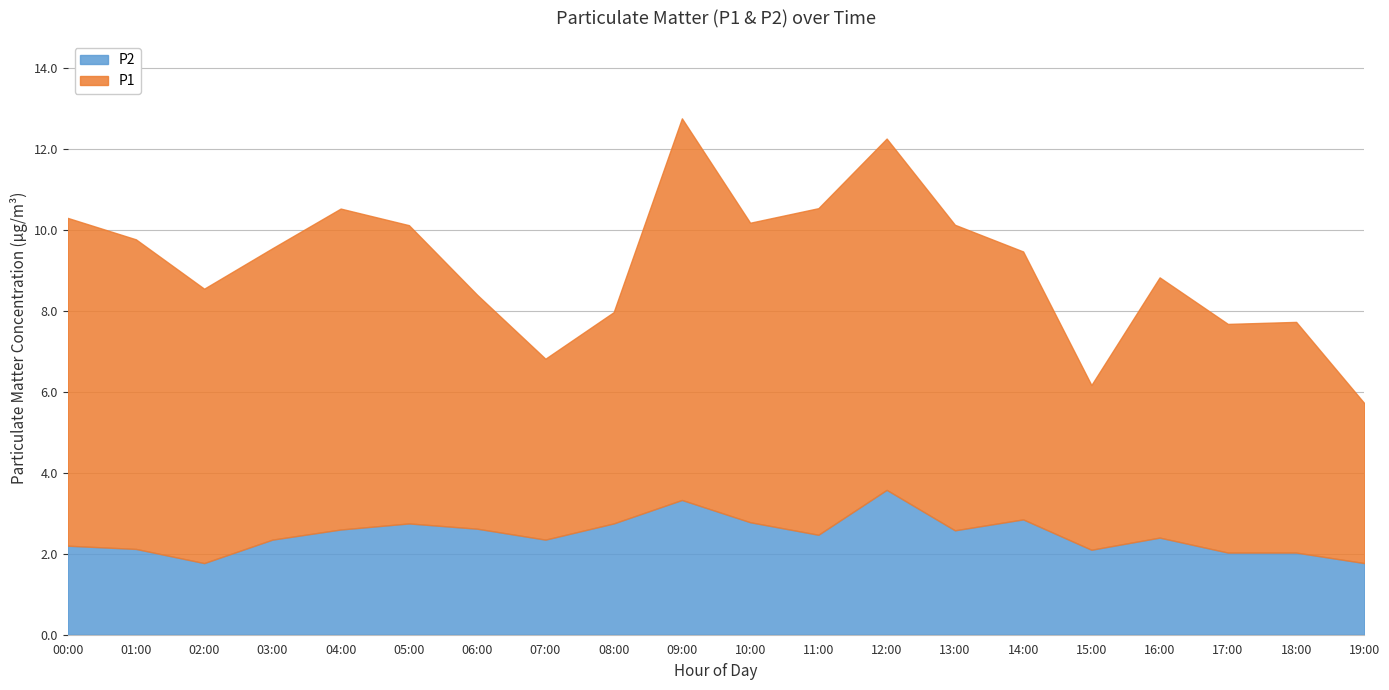

At how many categories does at least one series exceed 8?

4